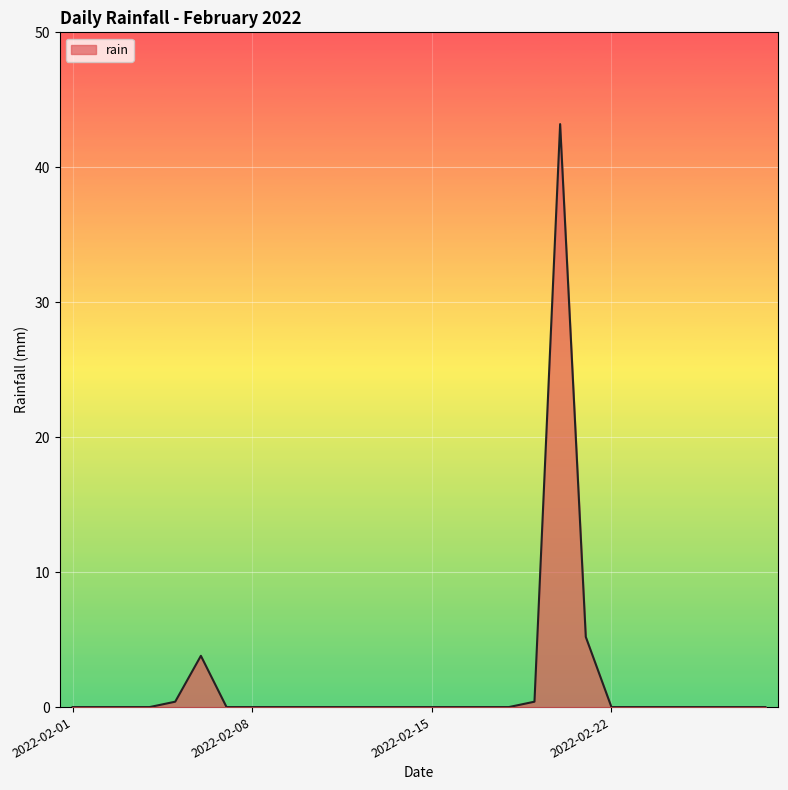

What is the difference between the maximum and minimum values?

43.2